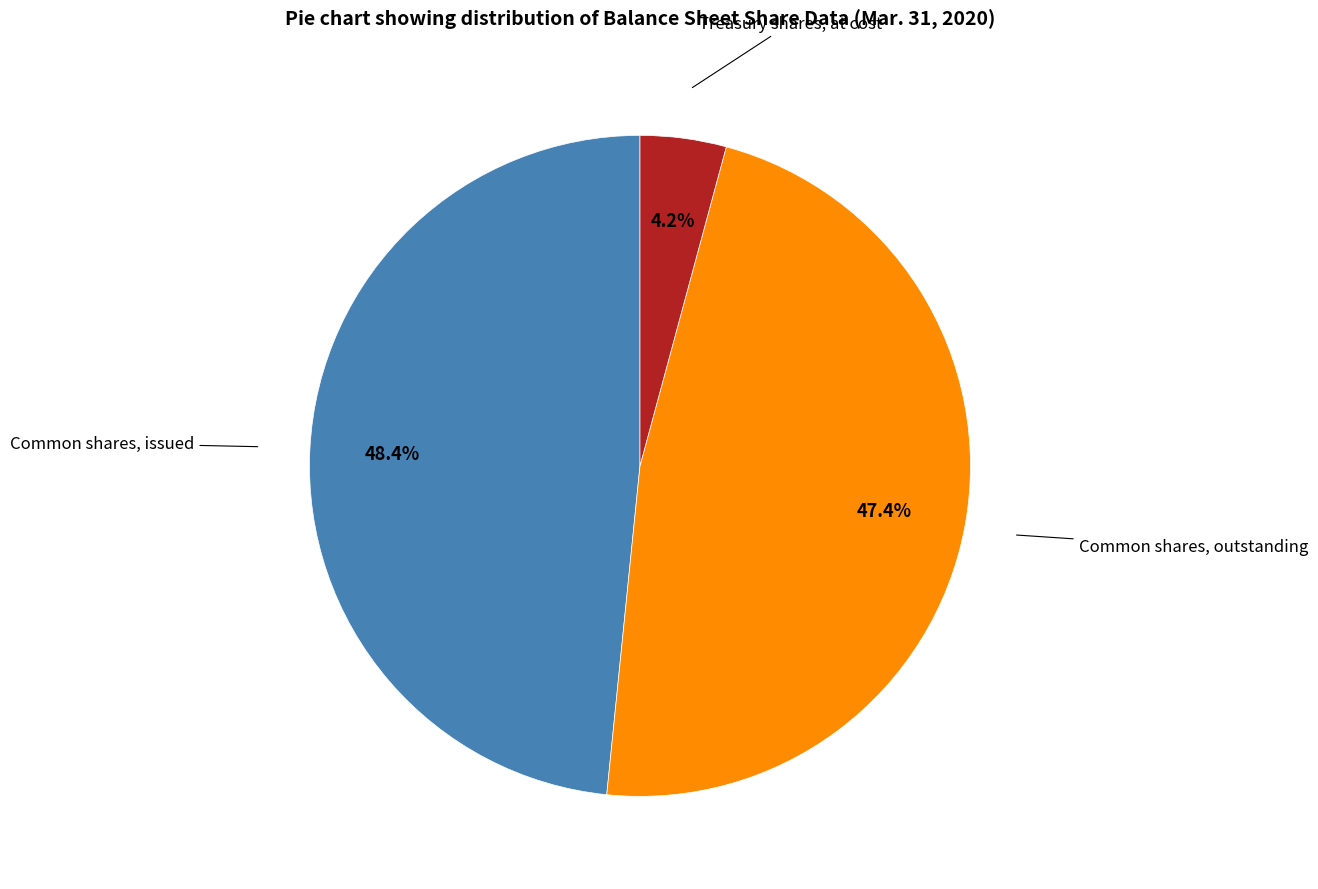

Does any single category account for the majority?

No